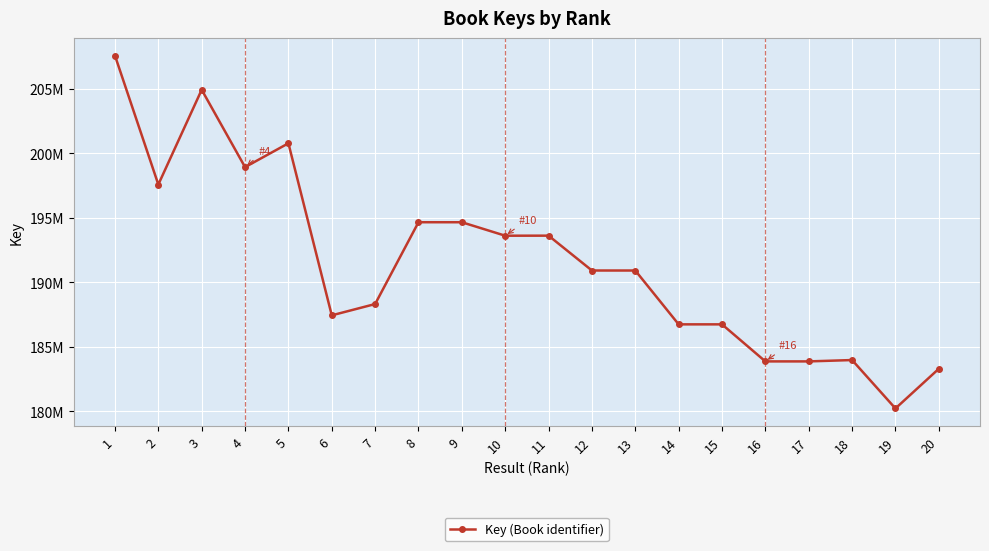

What is the value of the 4th point from the left?

198933727